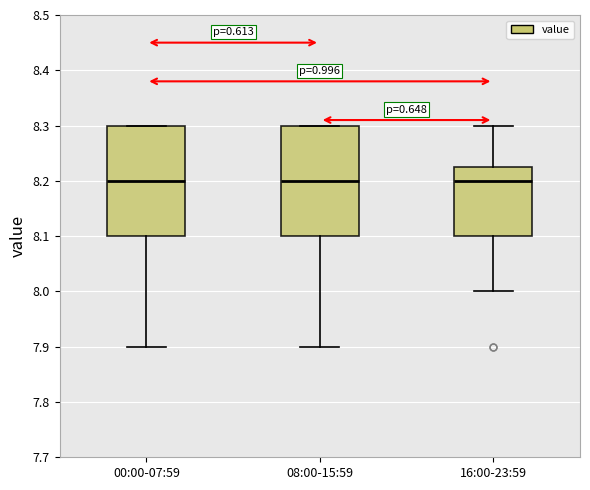

Reading left to right, read every box against the y-axis: the position of its median line, the range the box covers, and the ends of its whiskers. The values are not printed on the chart, so give them approximately, as read against the axis.

00:00-07:59: median 8.20, box 8.10 to 8.30, whiskers 7.90 to 8.30
08:00-15:59: median 8.20, box 8.10 to 8.30, whiskers 7.90 to 8.30
16:00-23:59: median 8.20, box 8.10 to 8.23, whiskers 8.00 to 8.30